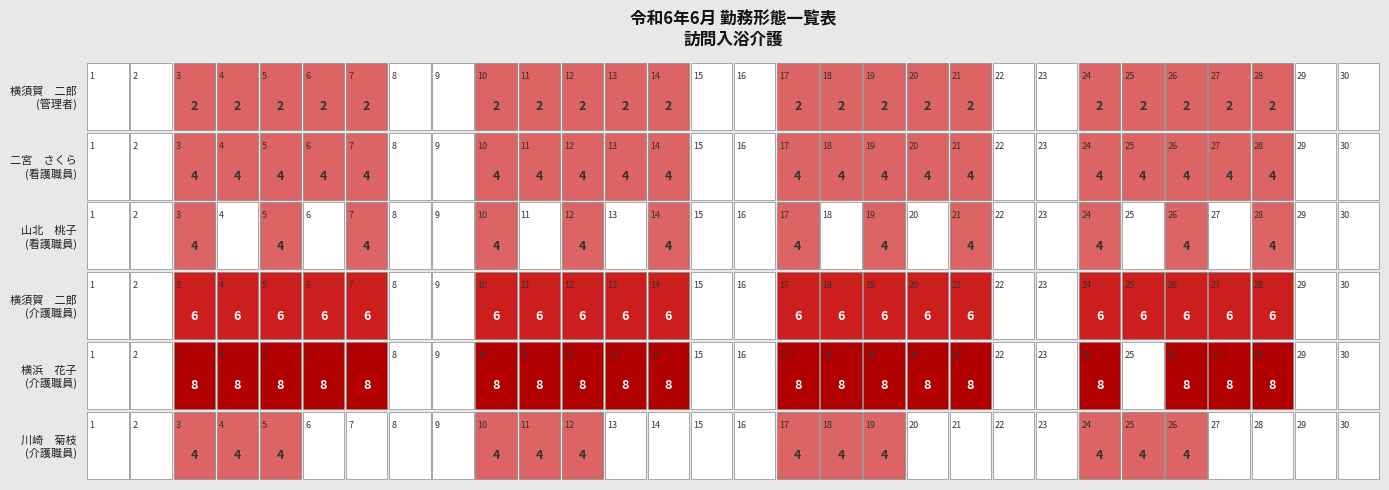

How many data points does each series have?

30